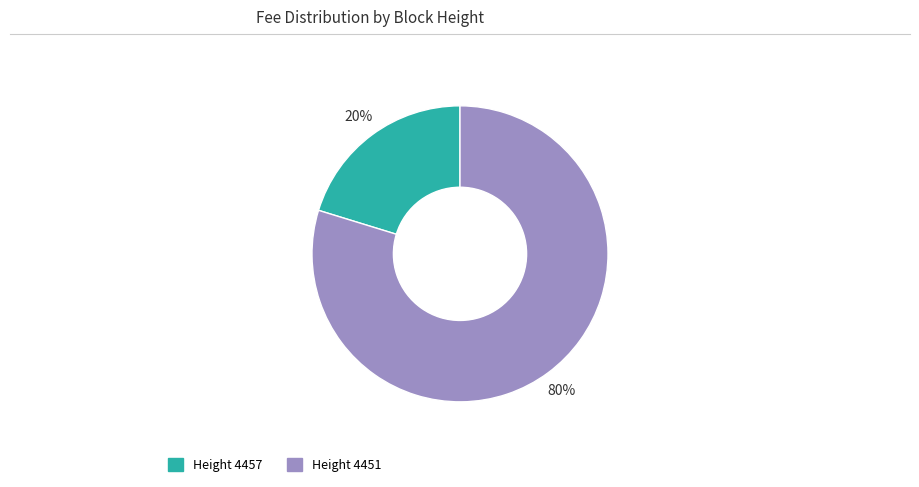

How many segments does this pie chart have?

2